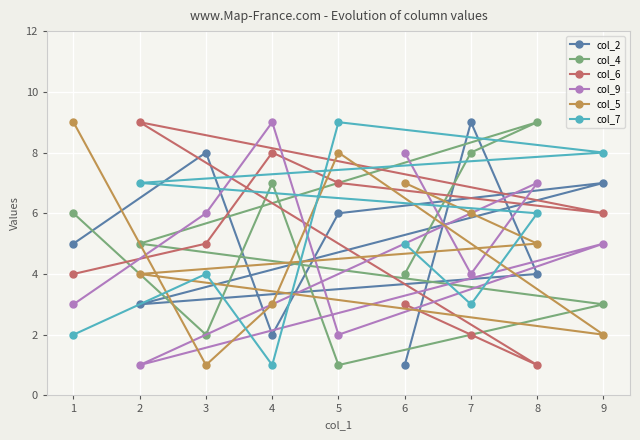

The value of col_2 at 9 is 7. True or false?

True